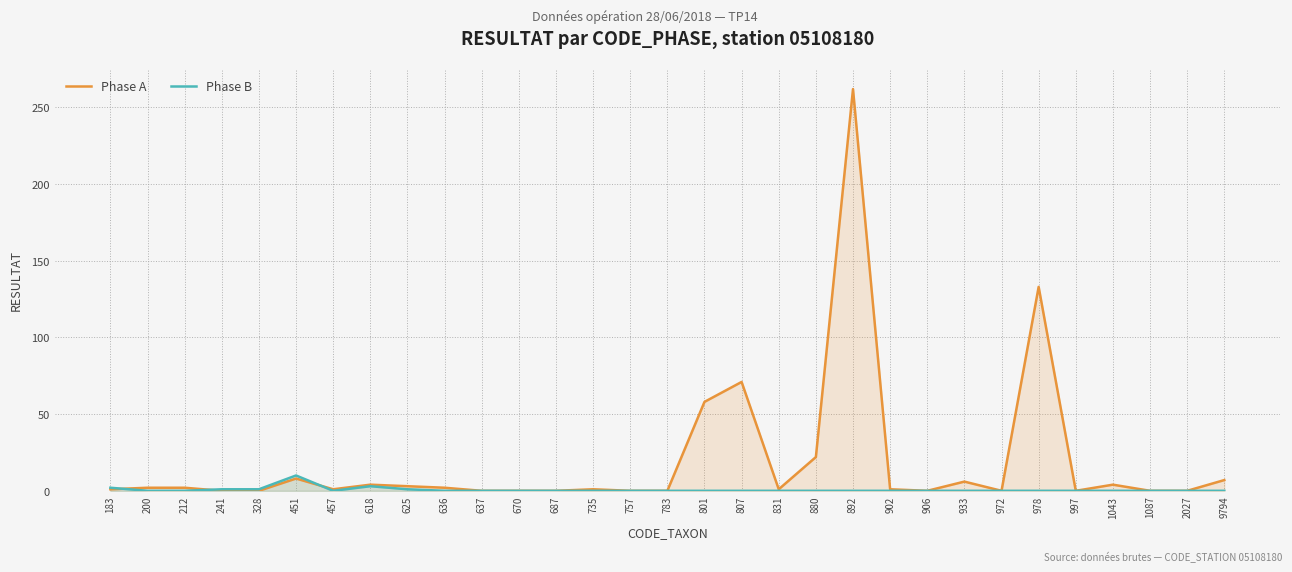

True or false: Phase A and Phase B cross at least once.

True